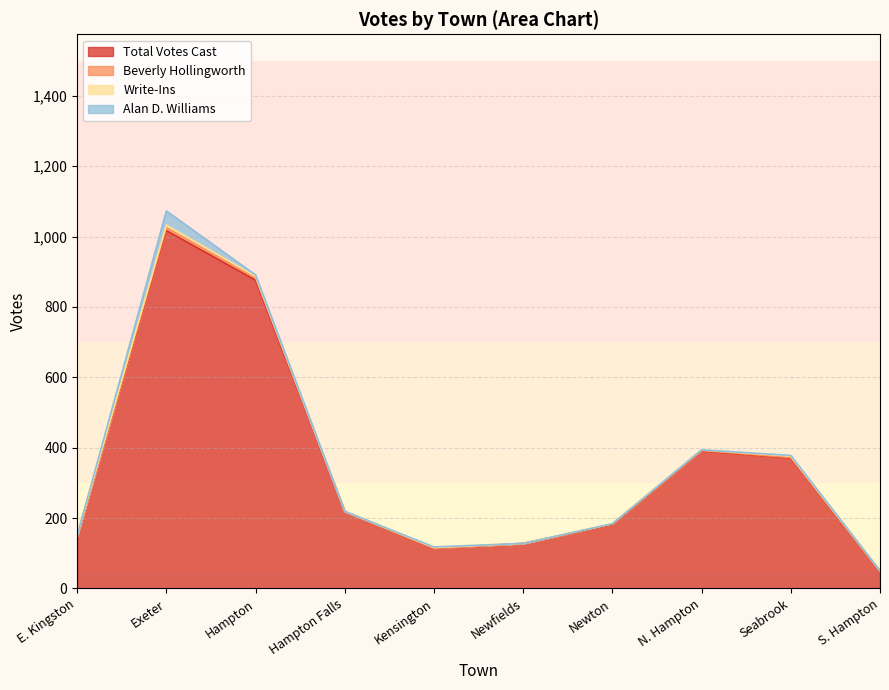

Reading left to right, transcribe all the data shown in this chart.

Total Votes Cast: 149	1017	876	219	114	128	181	390	370	49
Beverly Hollingworth: 0	8	7	0	1	0	2	2	2	0
Write-Ins: 1	8	4	0	1	0	1	2	4	1
Alan D. Williams: 0	40	4	0	2	0	0	0	2	0